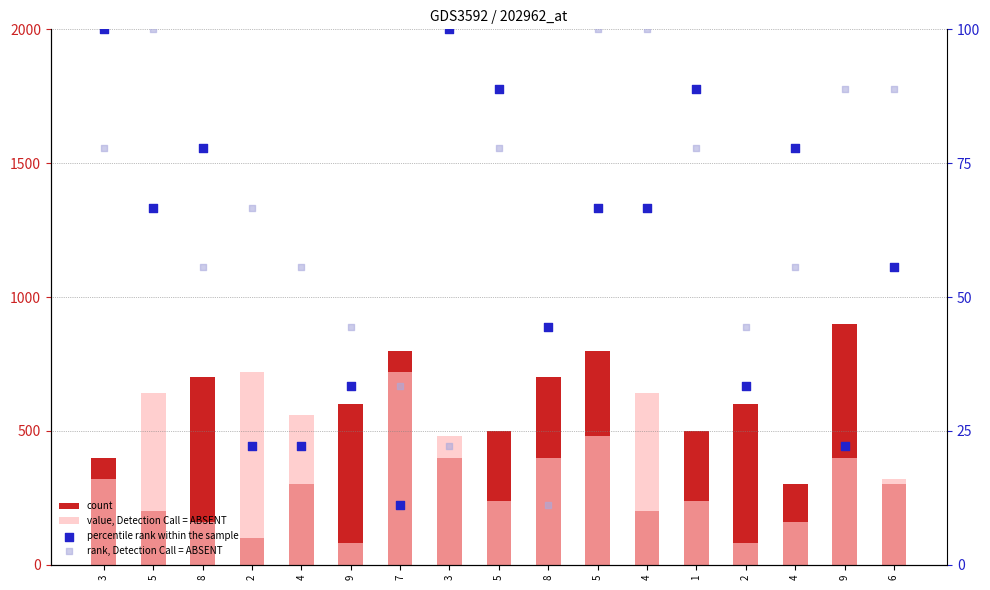

Which series has the largest total across all categories?

count